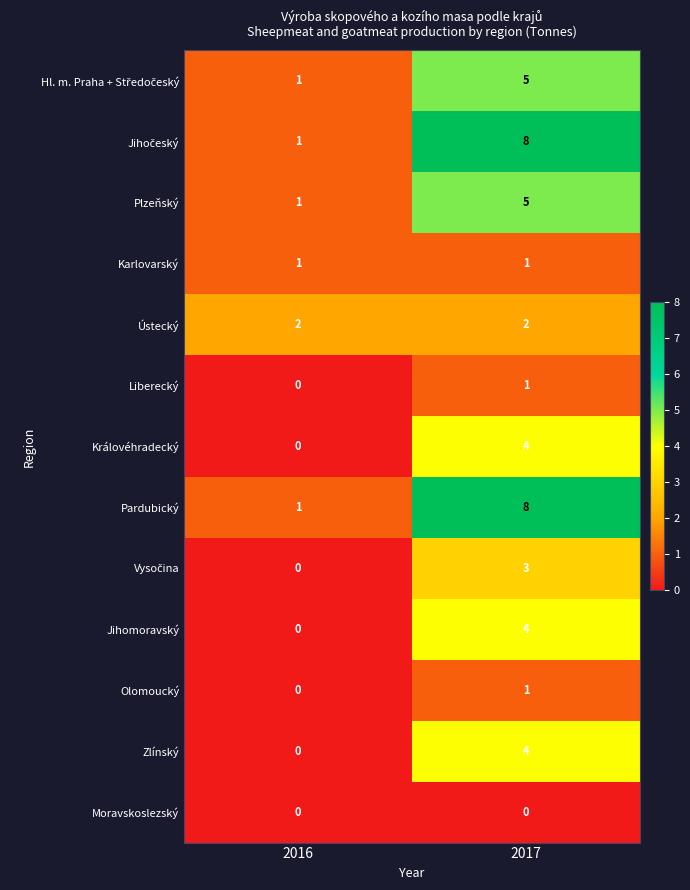

What is the sum of all Pardubický values?

9